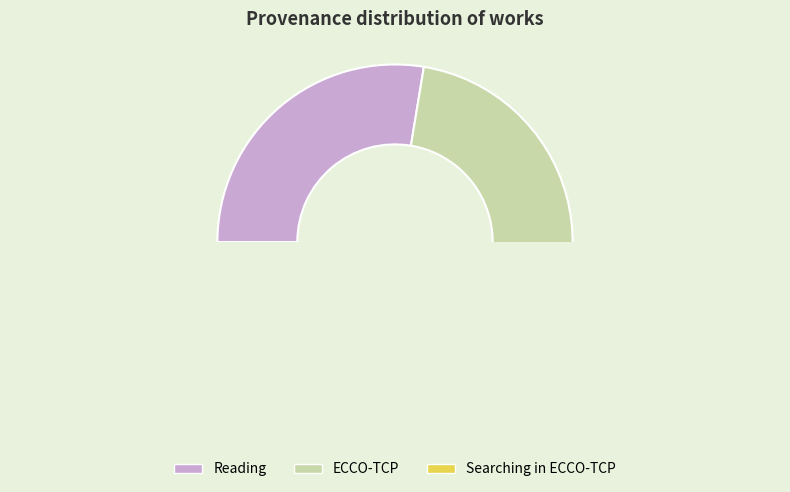

How many segments does this pie chart have?

3